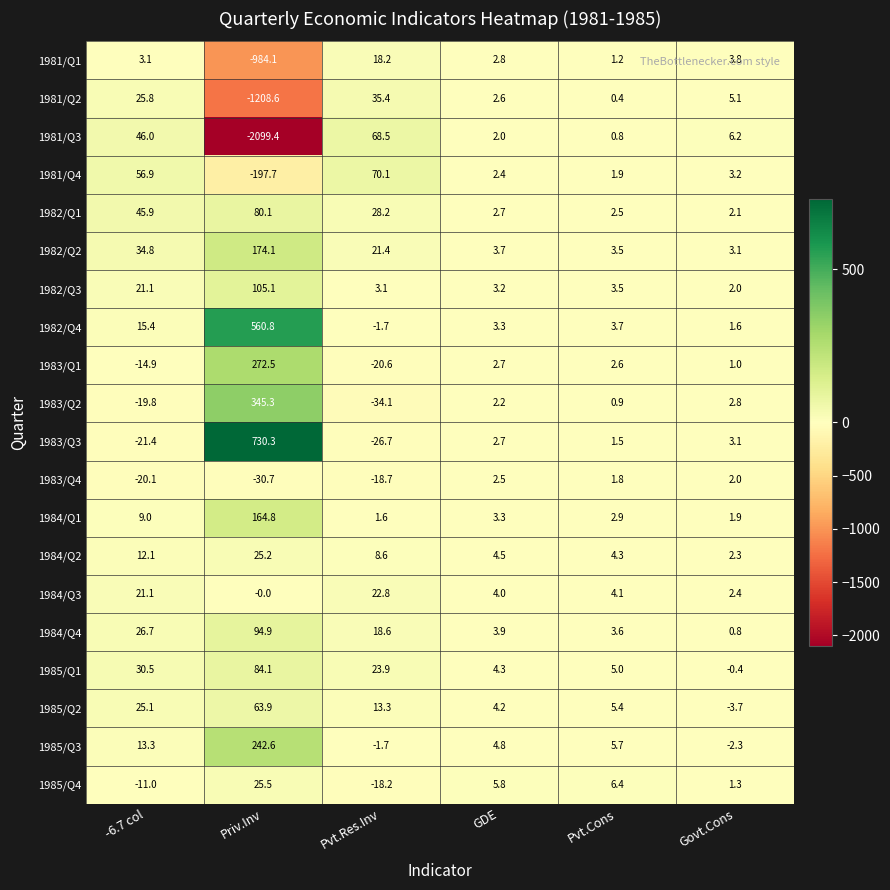

What is the approximate value of 1985/Q3 at Priv.Inv?

242.6